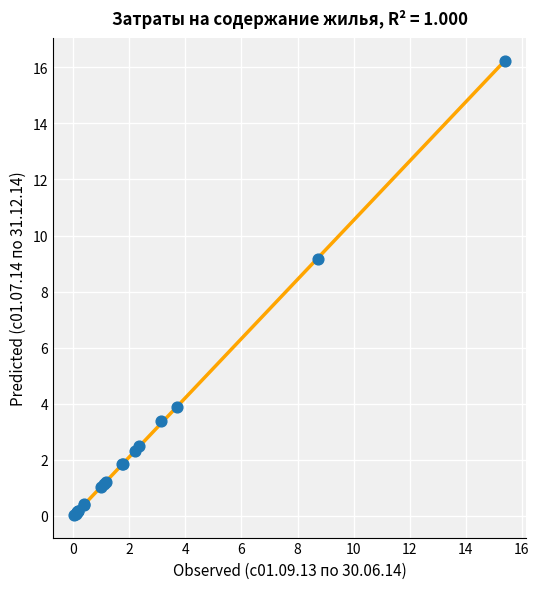

What Y value in the scatter plot is closest to 8?

9.2